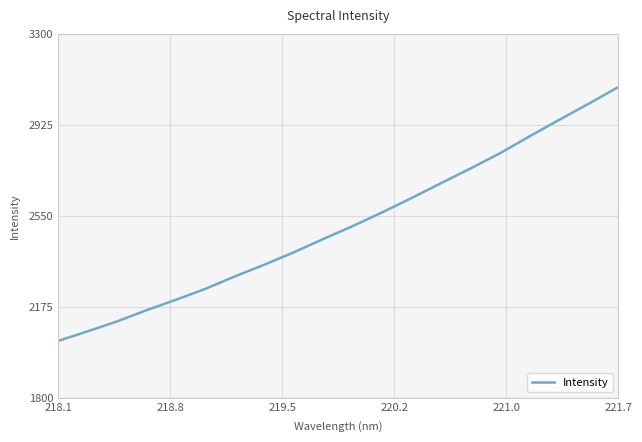

What is the maximum value shown in the chart?

3080.1